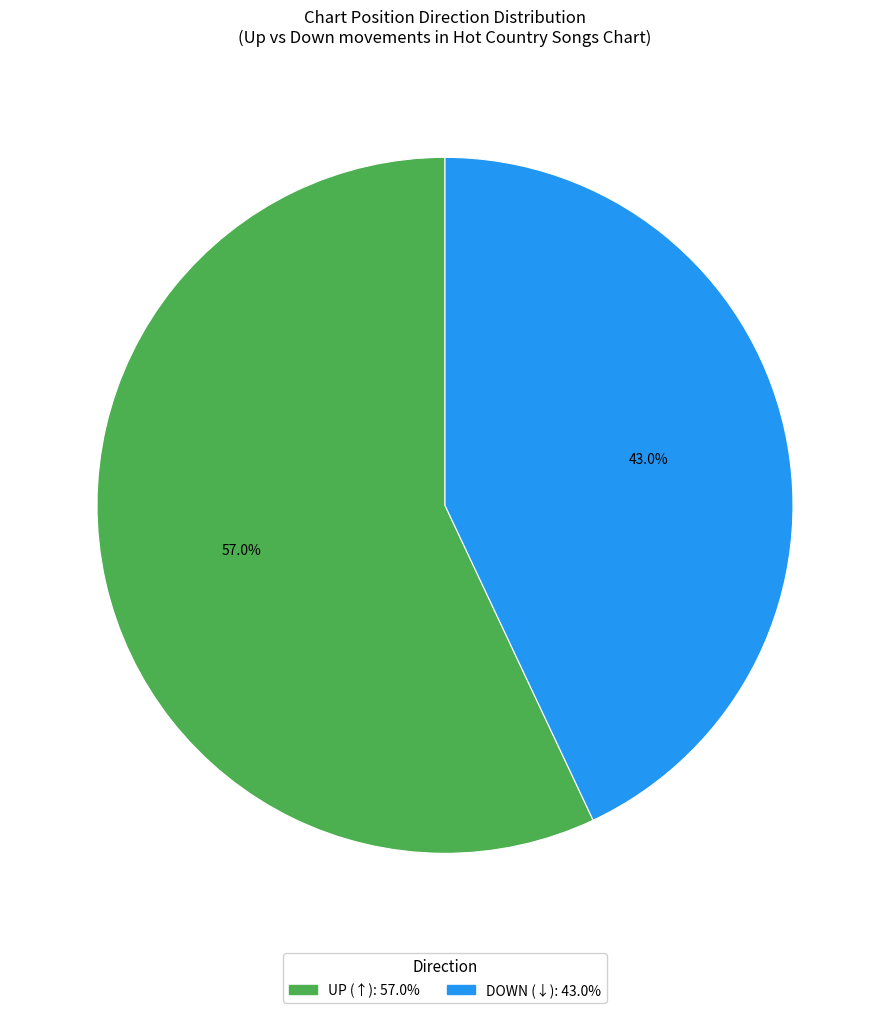

Is there any slice that represents more than half of the pie?

Yes